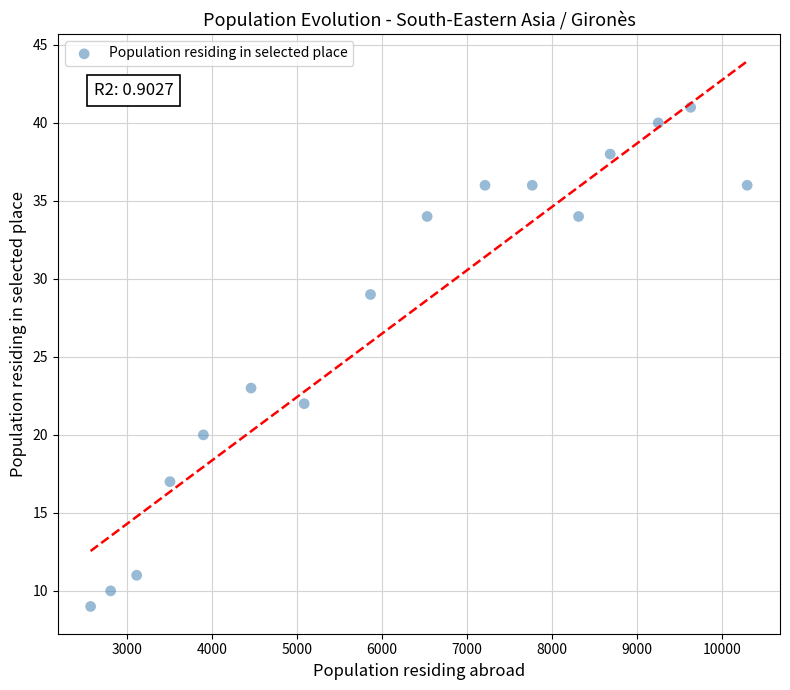

What Y value in the scatter plot is closest to 25?

23